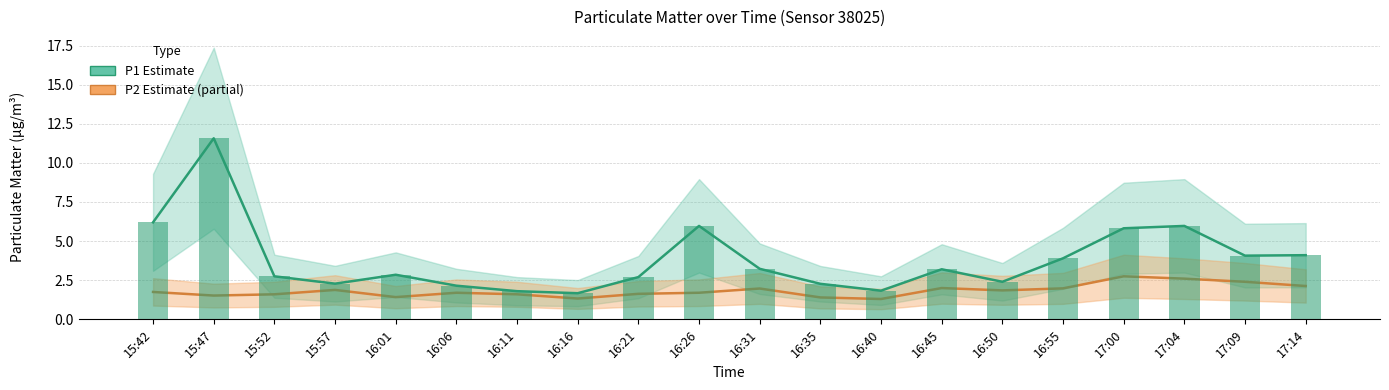

What is the difference between the highest and lowest values at 16:21?

1.1